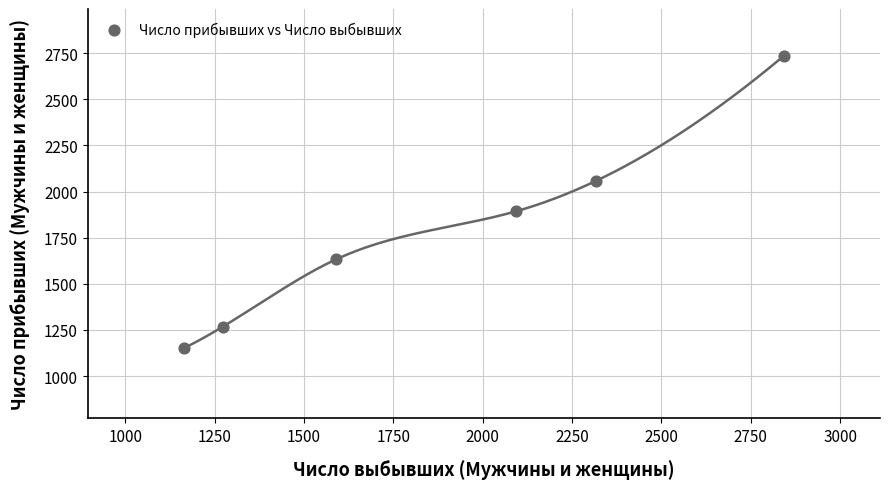

What is the average Y value?

1790